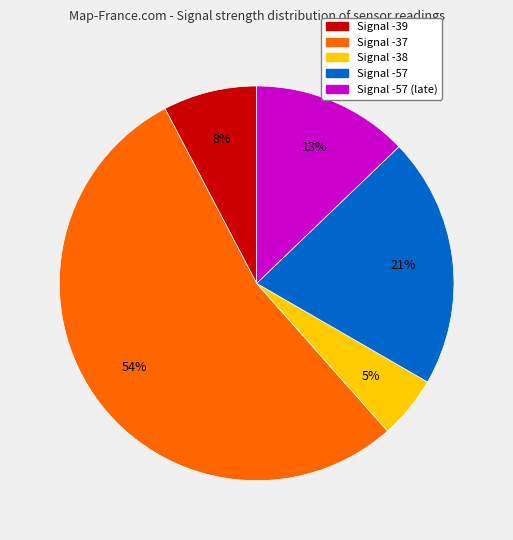

To the nearest percent, what is the difference between the largest and smallest slice percentages?

49%